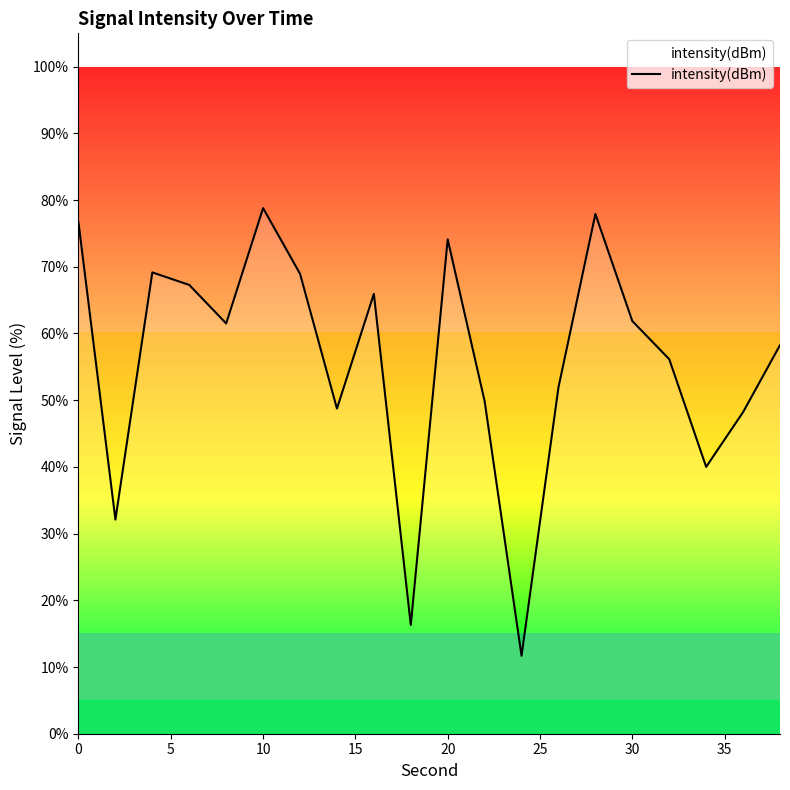

What is the maximum value for intensity(dBm)?

78.8